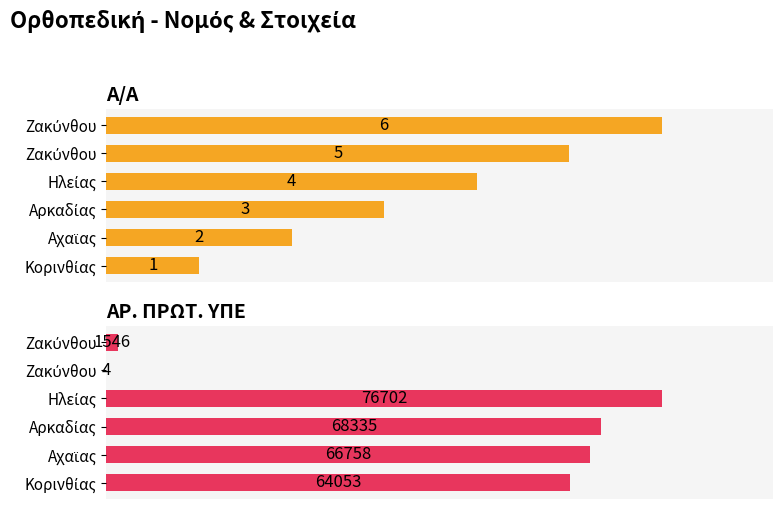

Which series has the largest total across all categories?

ΑΡ. ΠΡΩΤ. ΥΠΕ